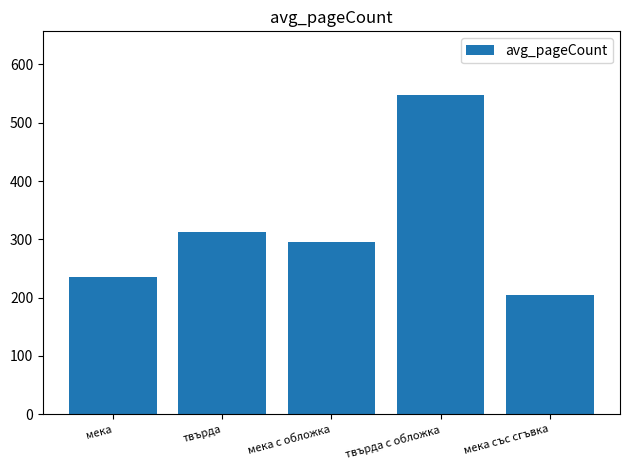

What is the difference between the maximum and second lowest values?

311.7